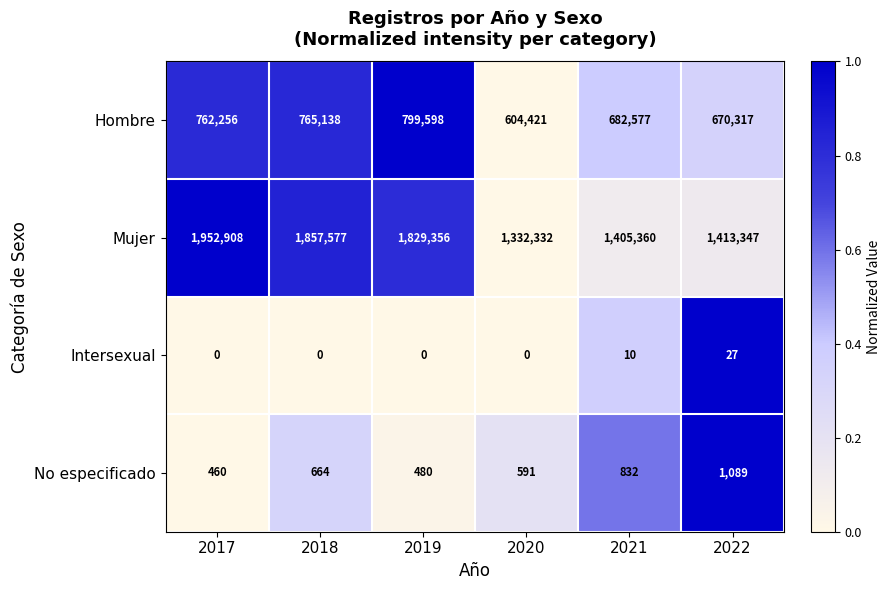

What is the spread (max minus min) of values at 2017?

1952908